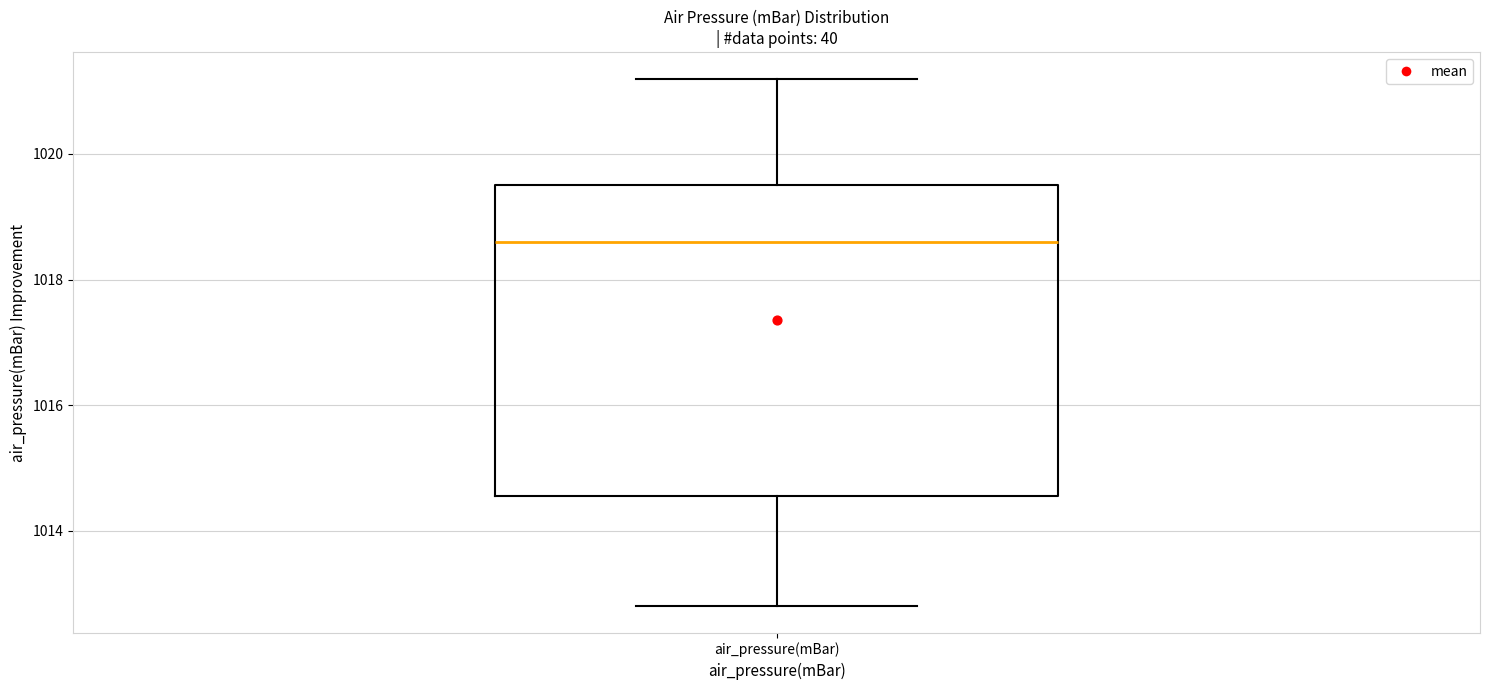

Where is the upper edge of the box for air_pressure(mBar) on the y-axis? The values are not printed on the chart, so give them approximately, as read against the axis.

1019.6